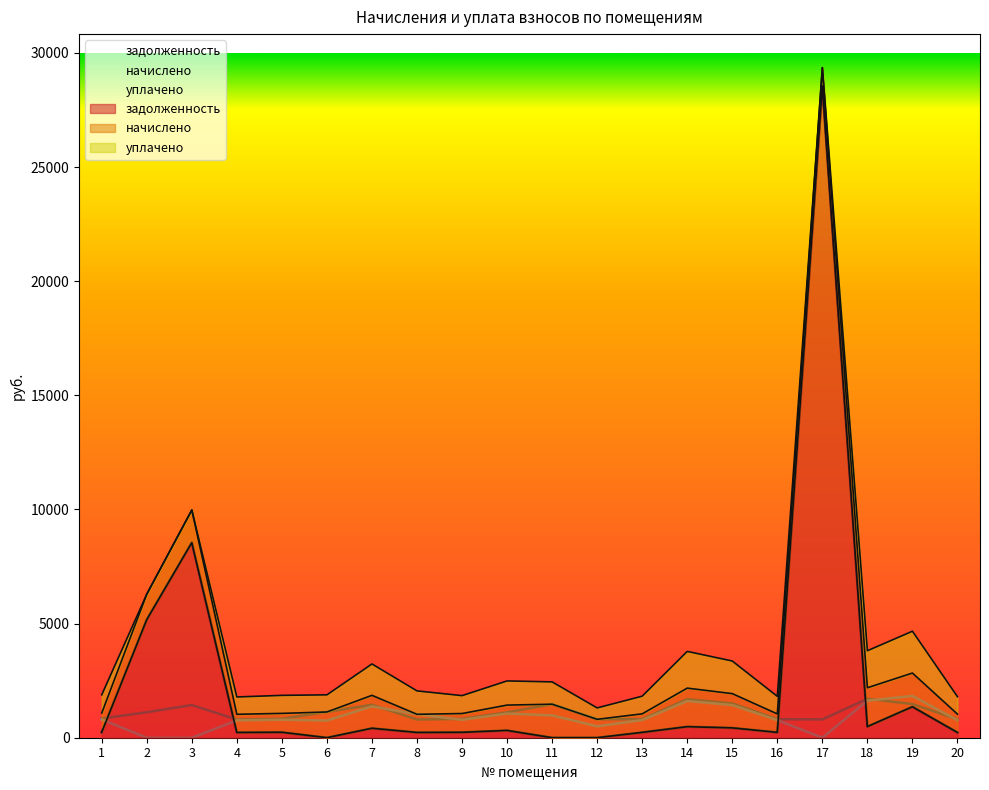

Is it true that начислено equals 824.0 at 9?

True